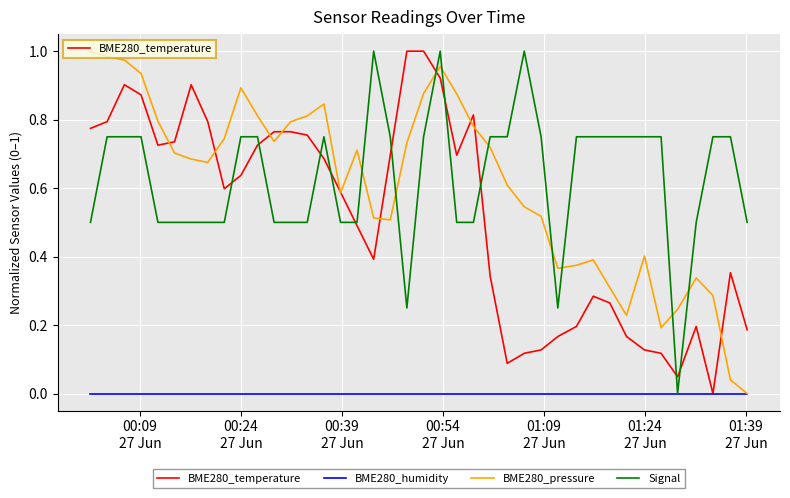

What are all the series names shown in the legend?

BME280_temperature, BME280_humidity, BME280_pressure, Signal